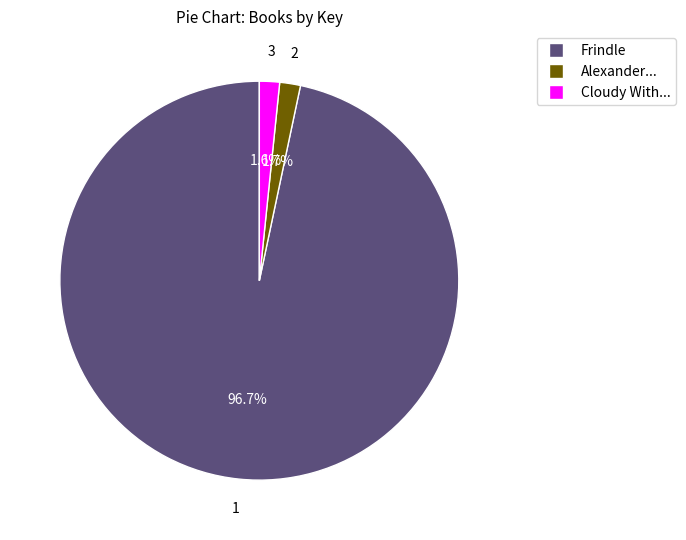

Is there any slice that represents more than half of the pie?

Yes